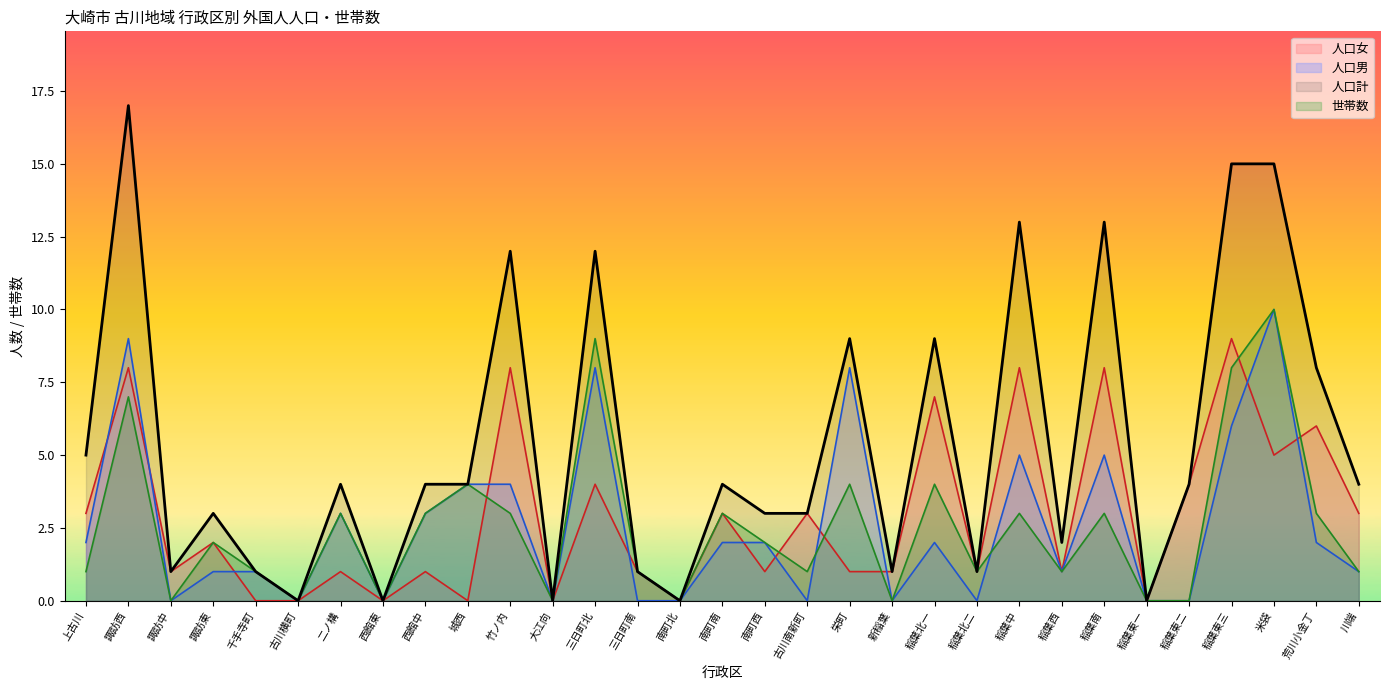

Rank the series at 荒川小金丁 from highest to lowest value.

人口計, 人口女, 世帯数, 人口男